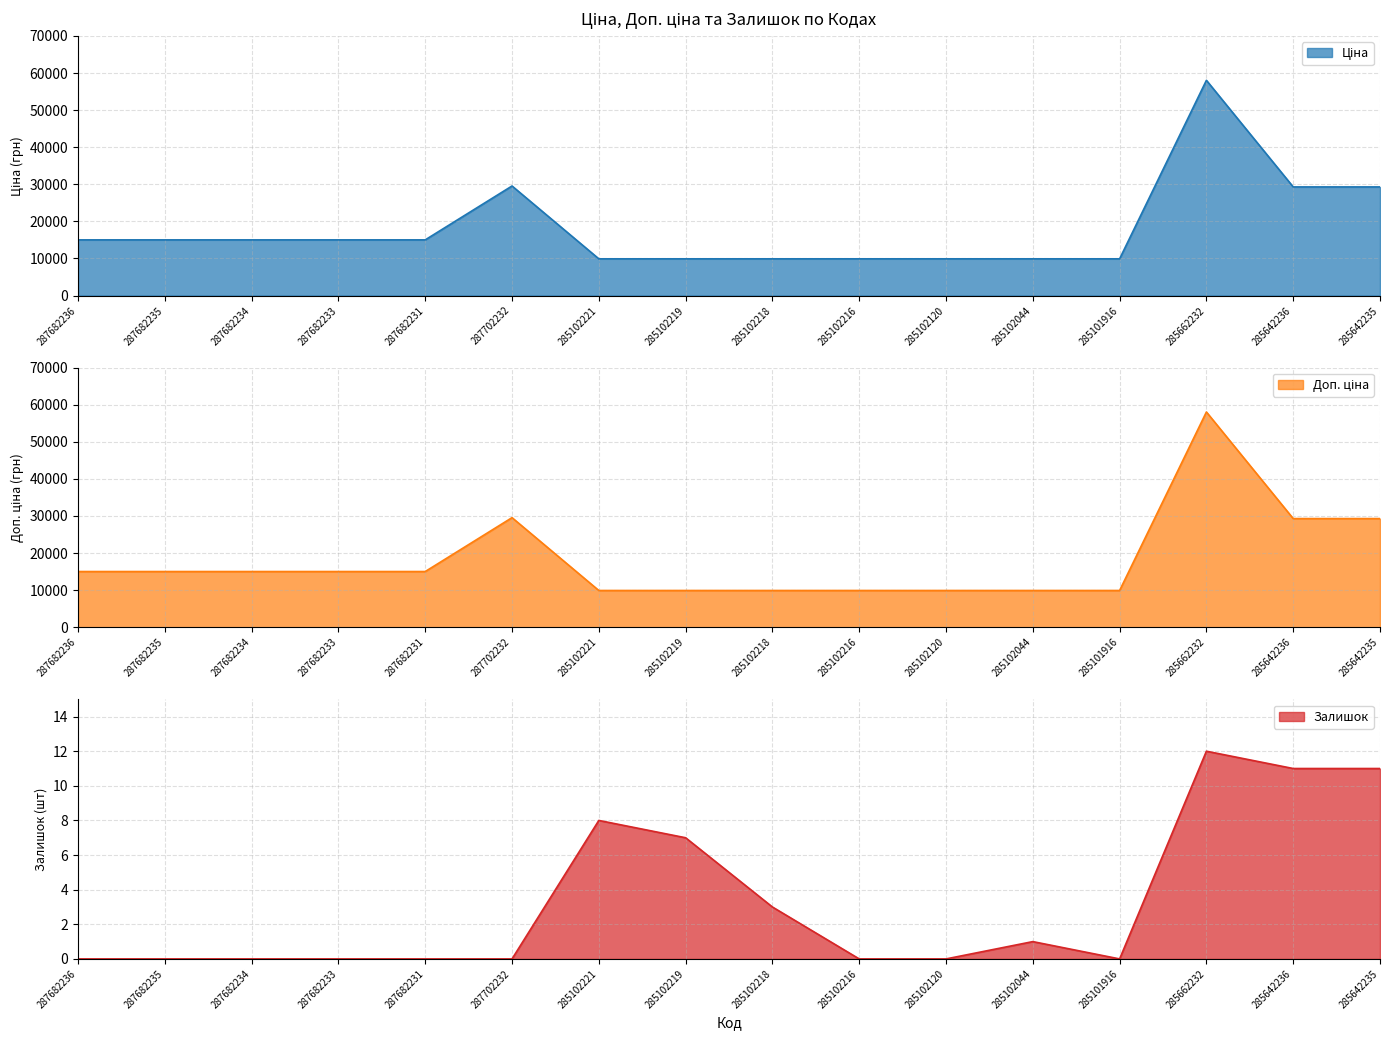

What is the label of the 13th point from the left?

285101916